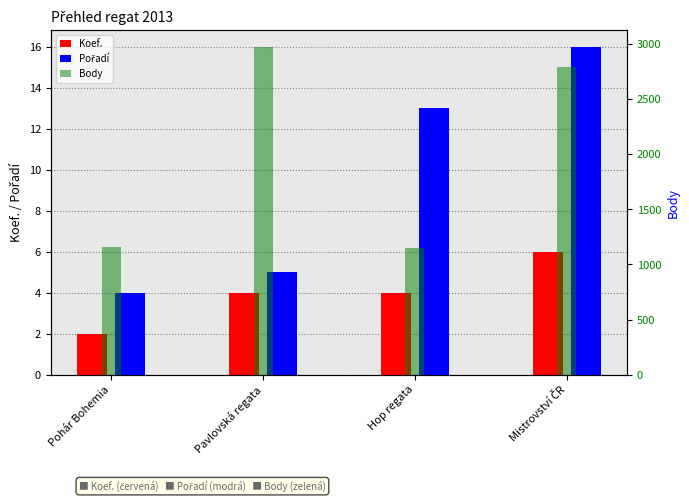

Reading left to right, transcribe all the data shown in this chart.

Koef.: 2	4	4	6
Pořadí: 4	5	13	16
Body: 1156	2978	1152	2790